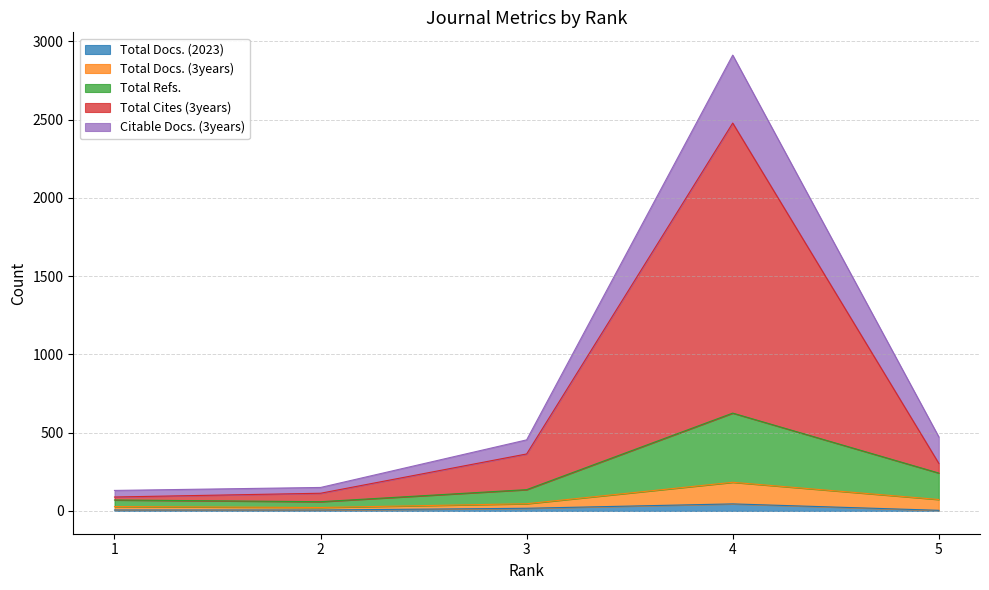

Is the value of Total Docs. (3years) at 1 greater than the value of Total Refs. at 5?

No